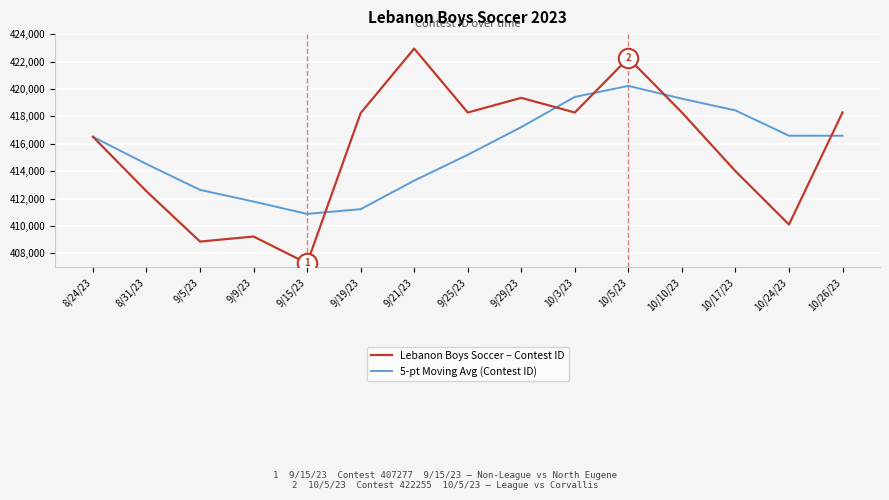

Read the Lebanon Boys Soccer – Contest ID value at 10/17/23.

414003.0